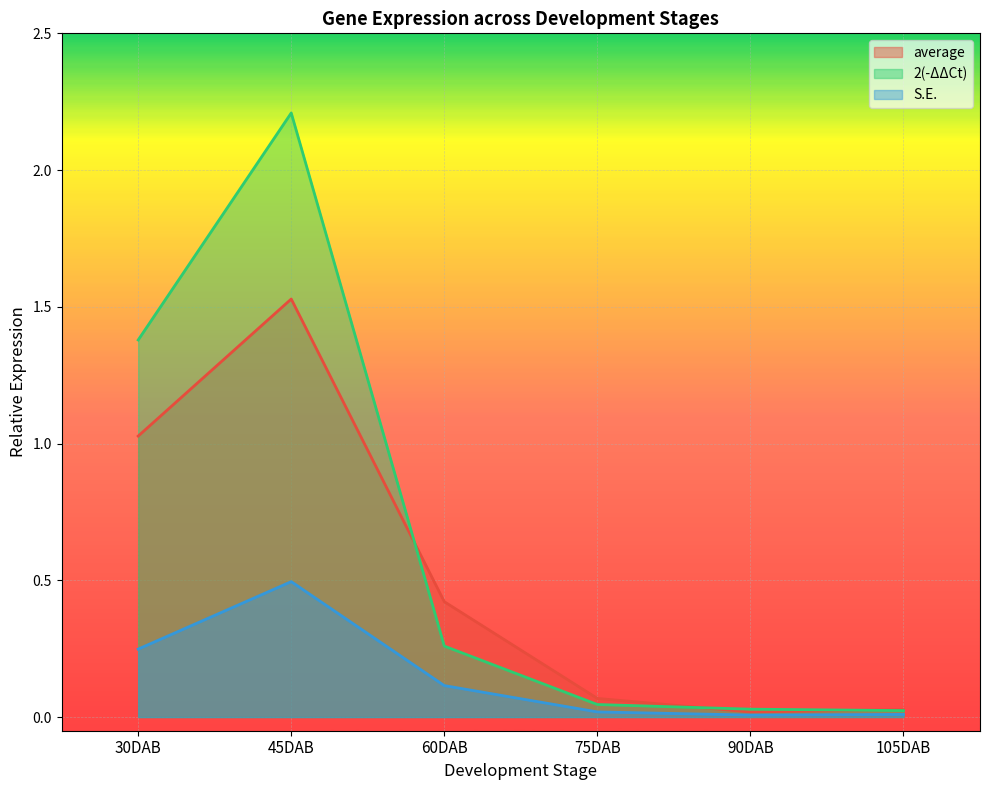

At which category is the sum across all series the highest?

45DAB